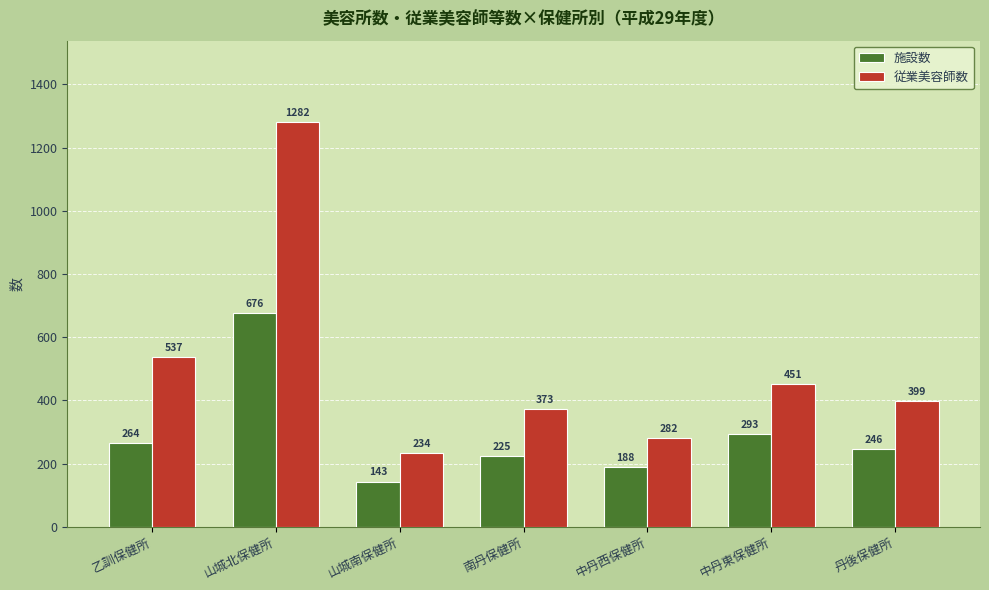

What is the difference between the maximum and second lowest values in the 施設数 series?

488